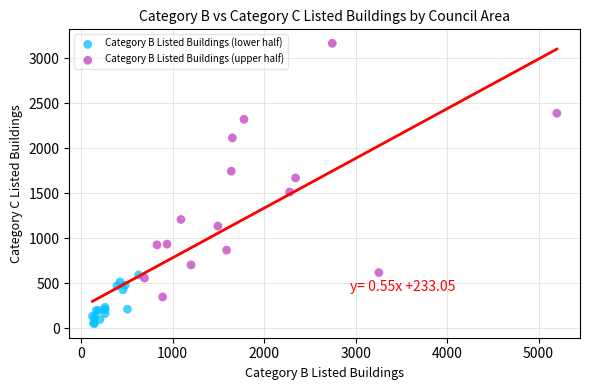

Which series reaches the minimum Y coordinate?

Category B Listed Buildings (lower half)